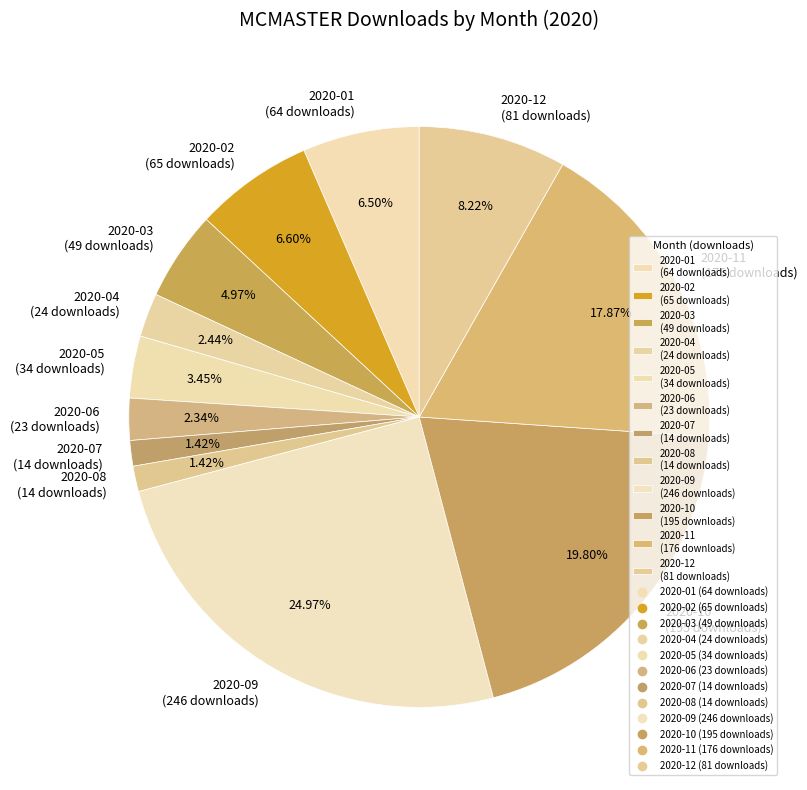

Between 2020-12 (81 downloads) and 2020-06 (23 downloads), which is larger?

2020-12 (81 downloads)